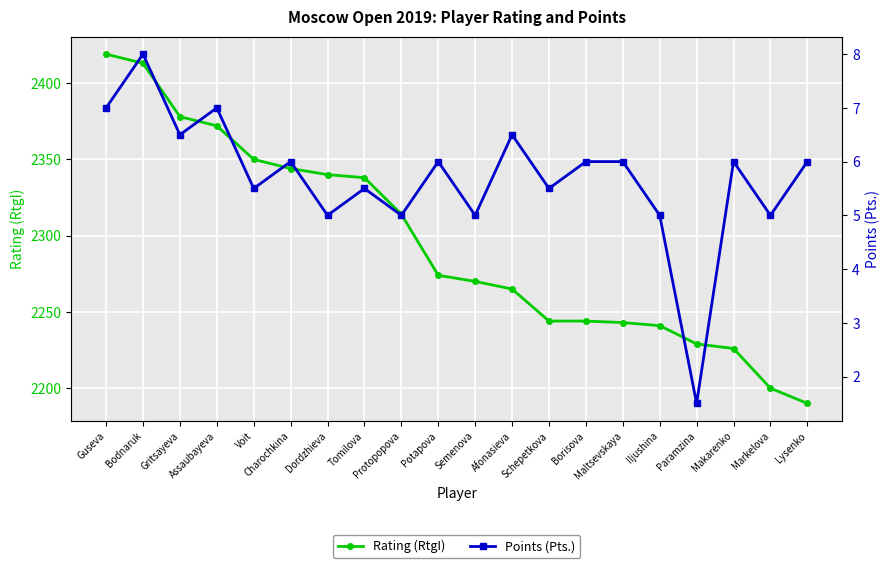

How many lines are shown in the chart?

2